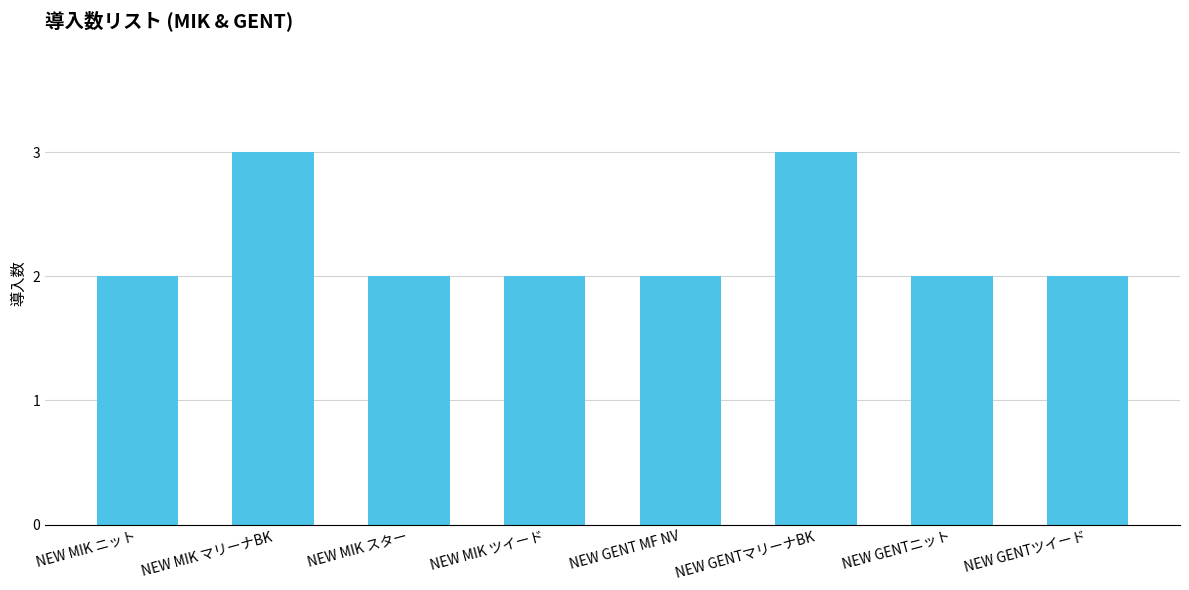

What is the label of the 4th bar from the left?

NEW MIK ツイード